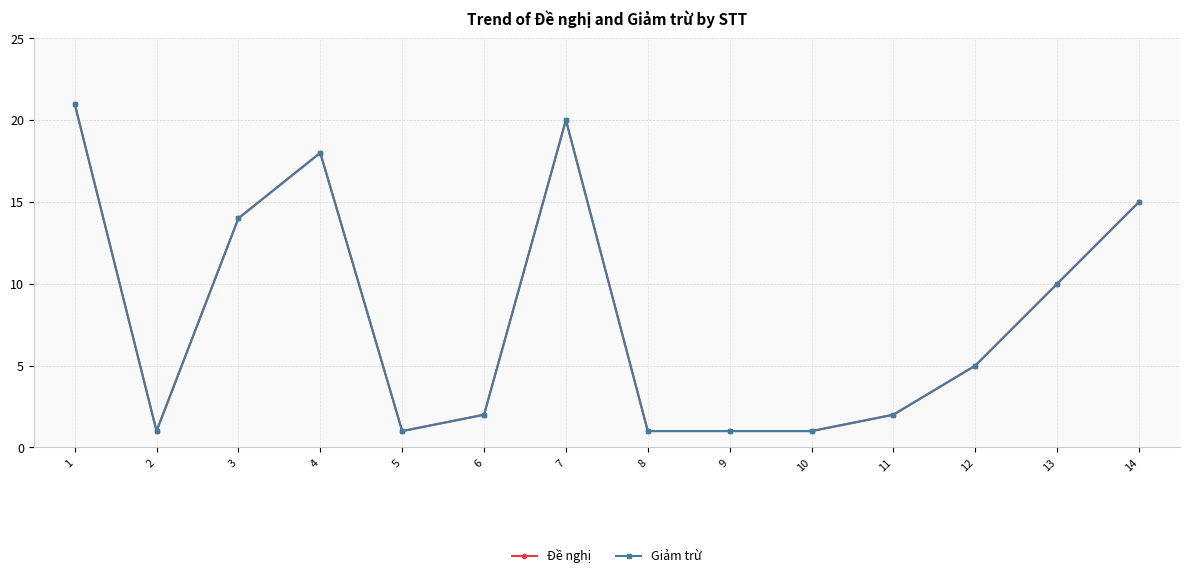

True or false: Đề nghị and Giảm trừ cross at least once.

False